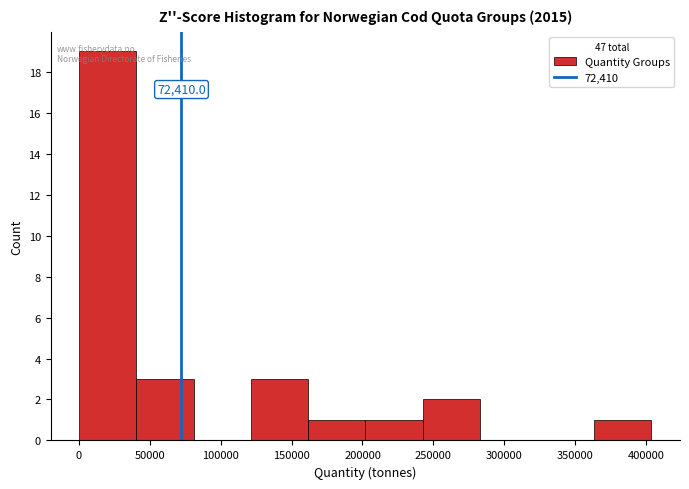

Over which range of the x-axis is the bar tallest?

0 to 40000